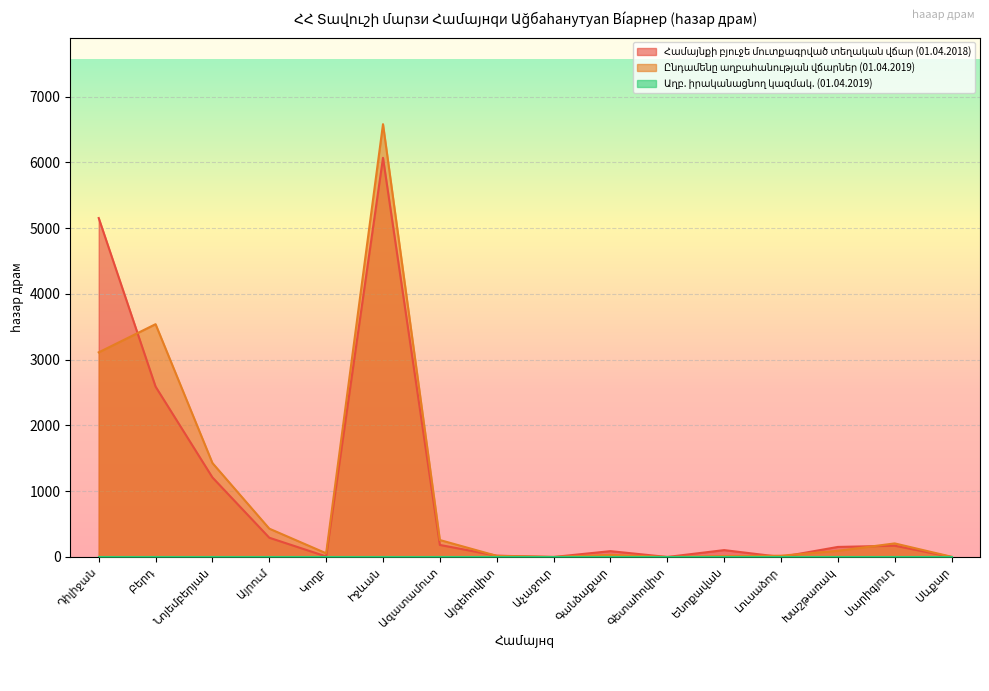

What is the difference between the maximum and minimum values in the Ընդամենը աղբահանության վճարներ (01.04.2019) series?

6579.6